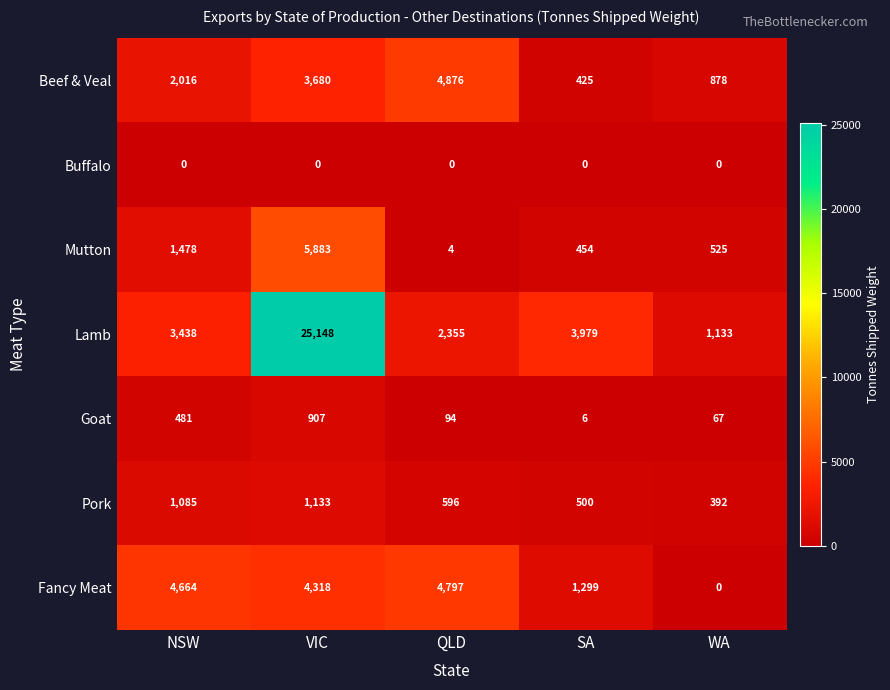

Which series has the widest spread of values?

Lamb